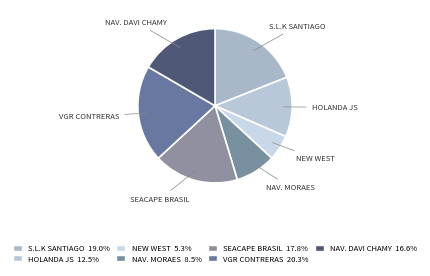

How many segments does this pie chart have?

7